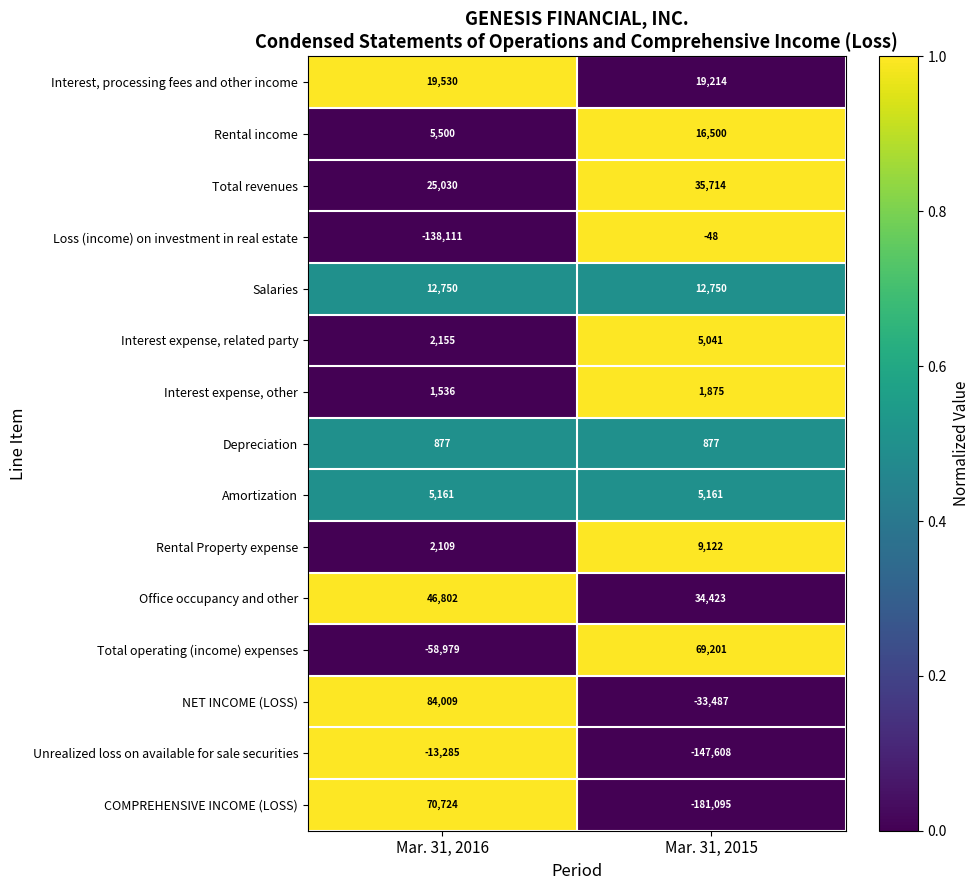

At which category is the sum across all series the highest?

Mar. 31, 2016